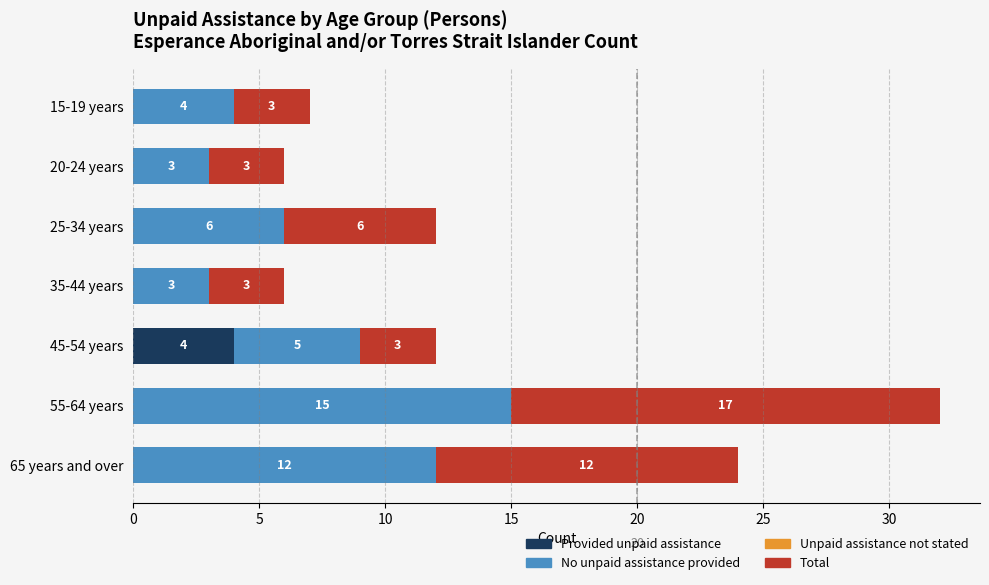

Count the Provided unpaid assistance values in the range 0 to 1.

6